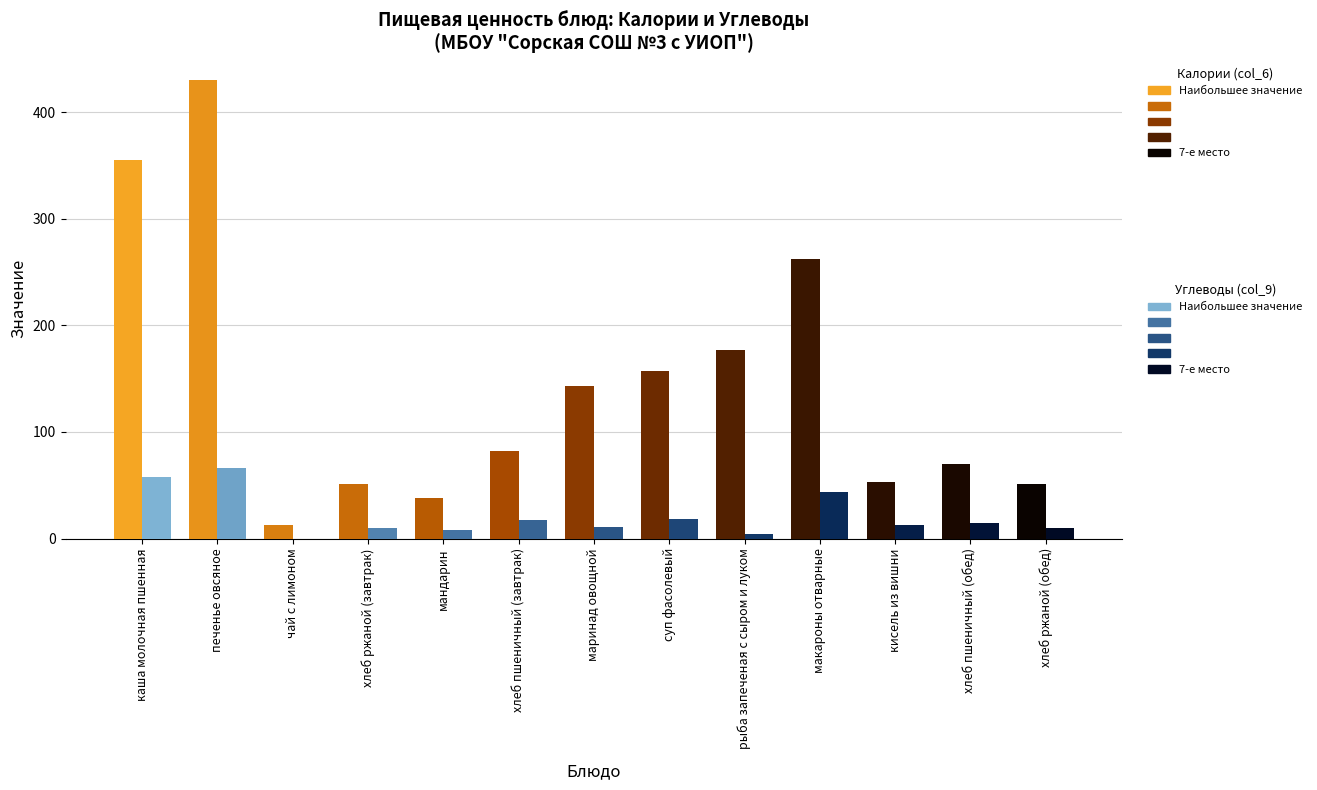

What is the label of the 10th bar from the right?

хлеб ржаной (завтрак)